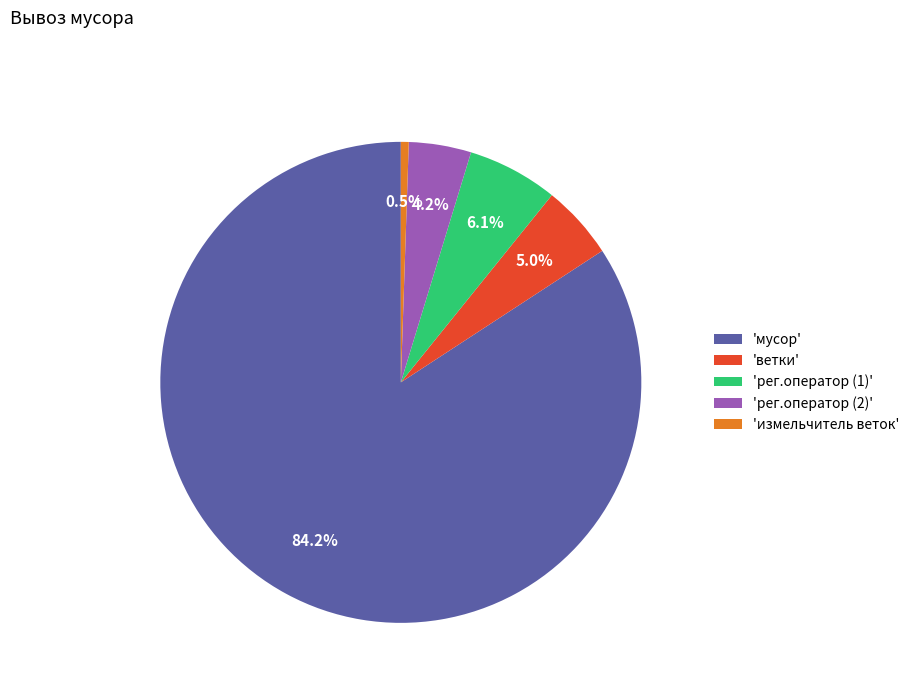

Rank the categories by value from lowest to highest.

'измельчитель веток', 'рег.оператор (2)', 'ветки', 'рег.оператор (1)', 'мусор'